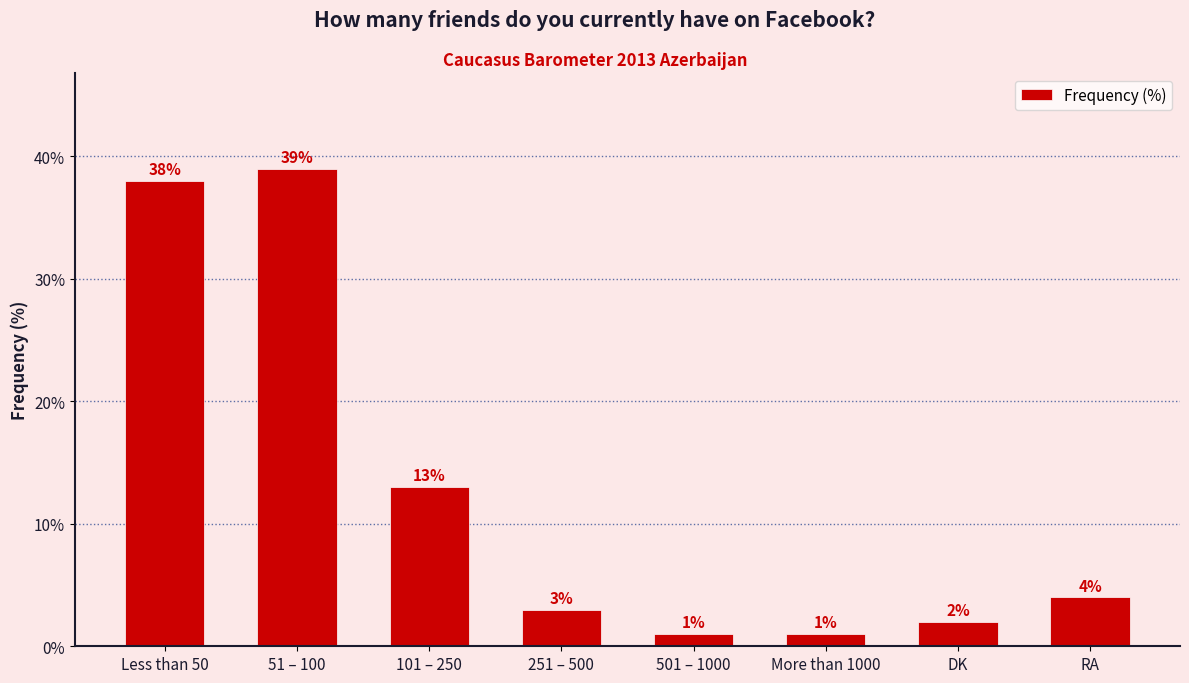

The value at 51 – 100 is 39. True or false?

True